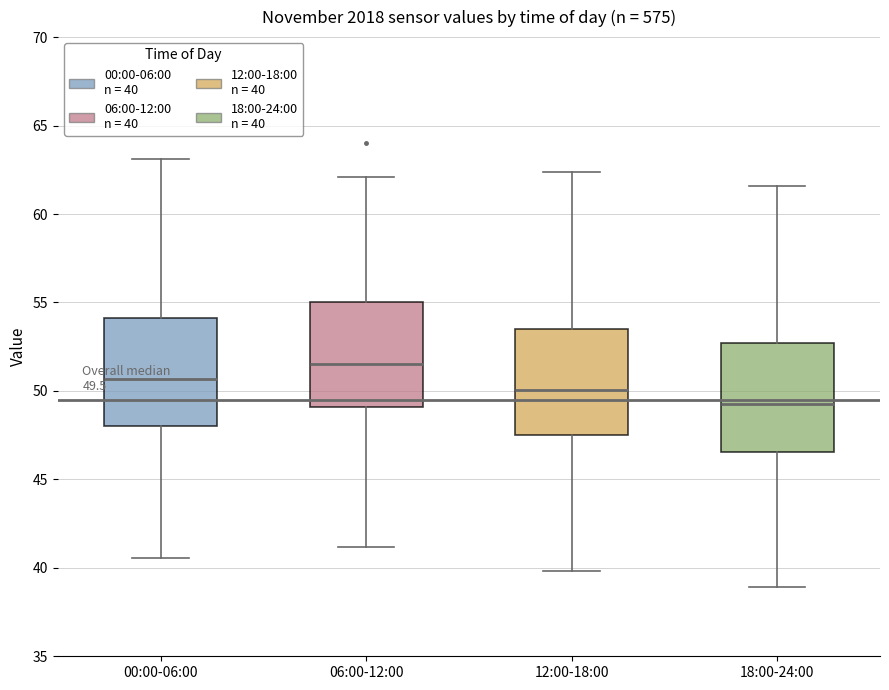

Which box's median line is the highest?

06:00-12:00